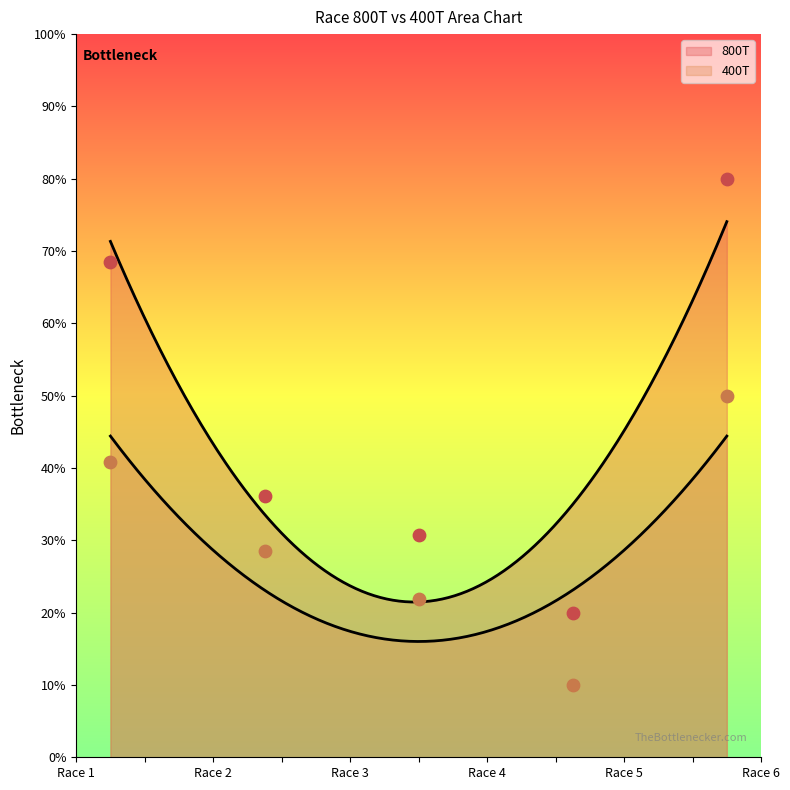

Which series contains the lowest Y value?

400T